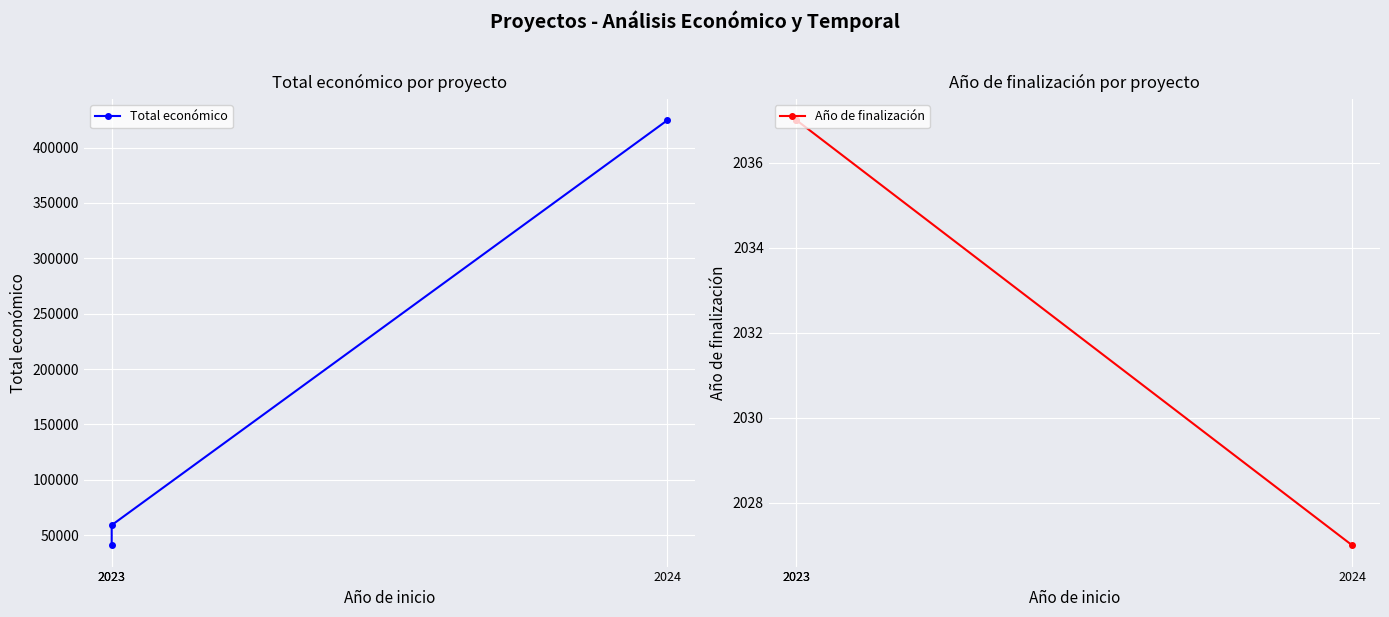

The Año de finalización series shows 2037 at 2023. True or false?

True